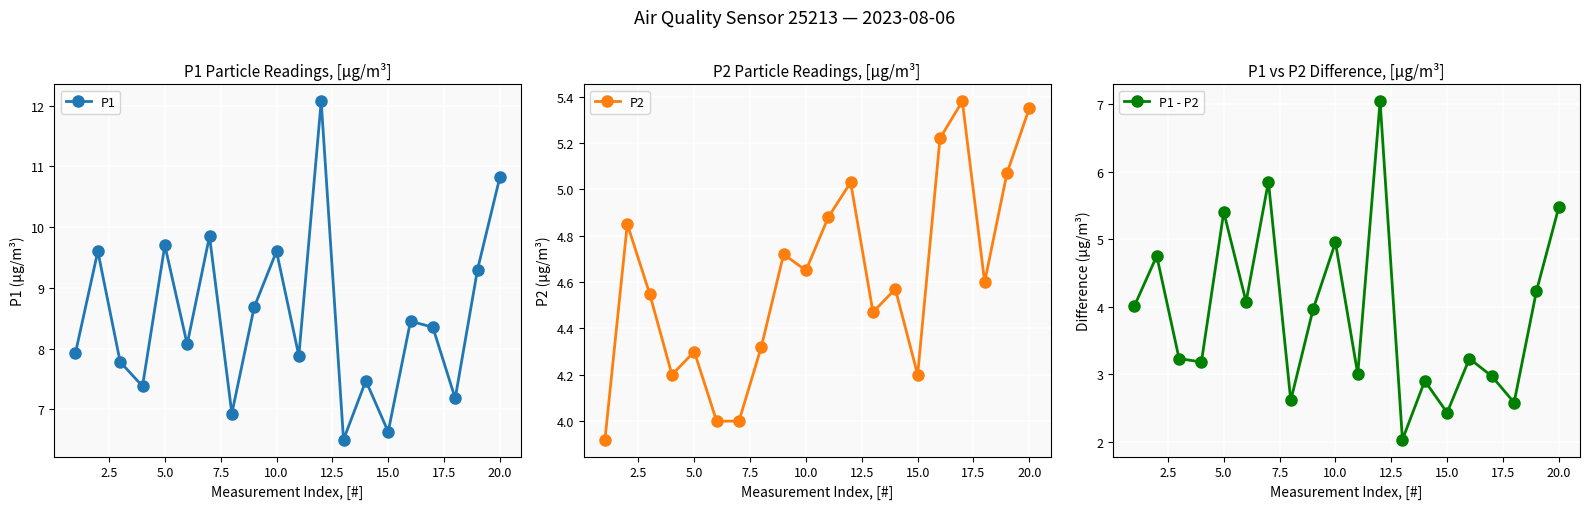

How many data points in P1 are less than 8?

9